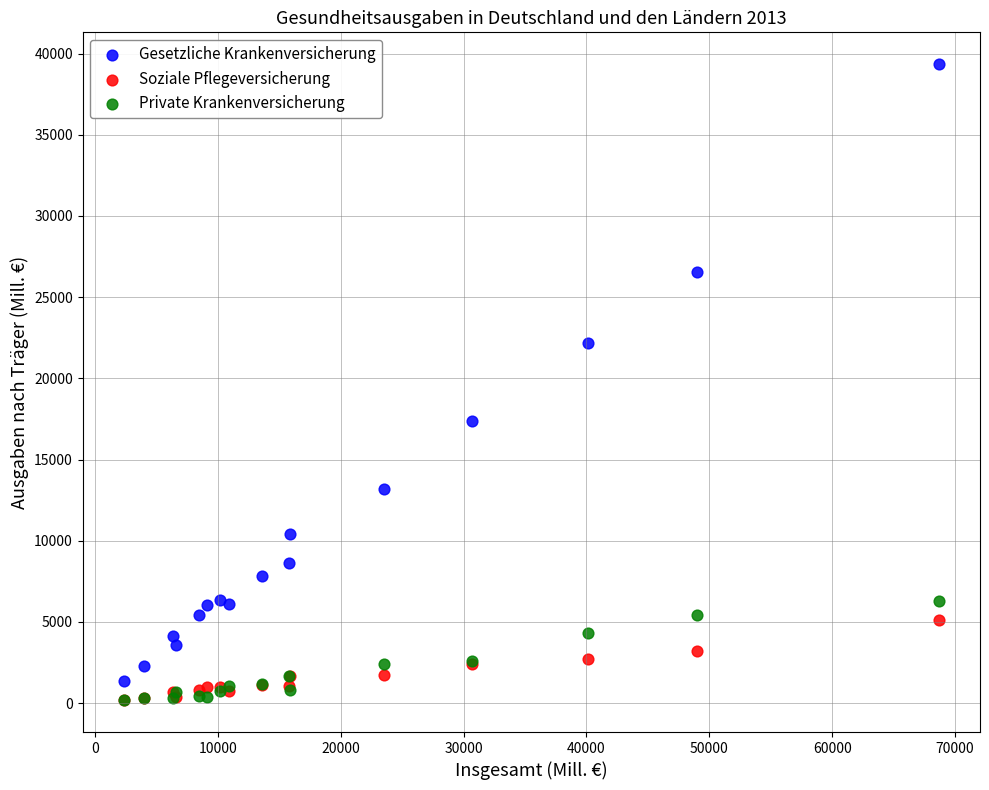

Which series contains the highest Y value?

Gesetzliche Krankenversicherung